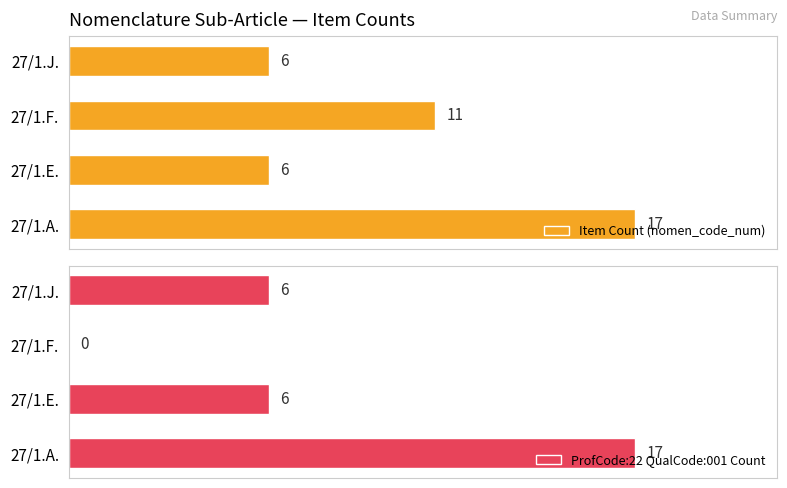

How many bars are there in each group?

2